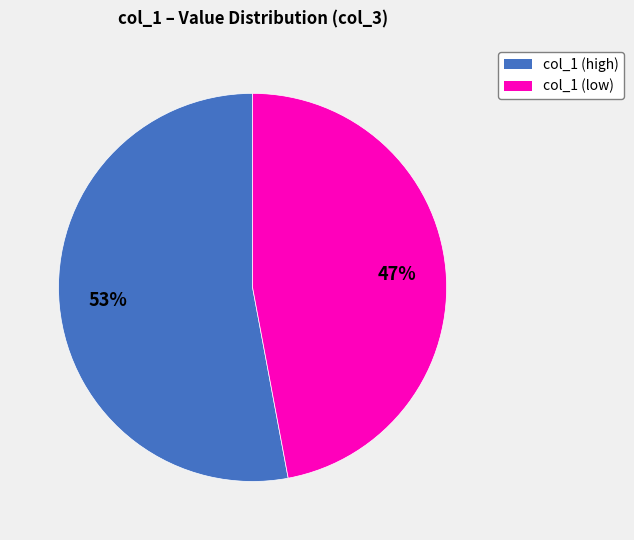

Is there a majority slice in this chart?

Yes